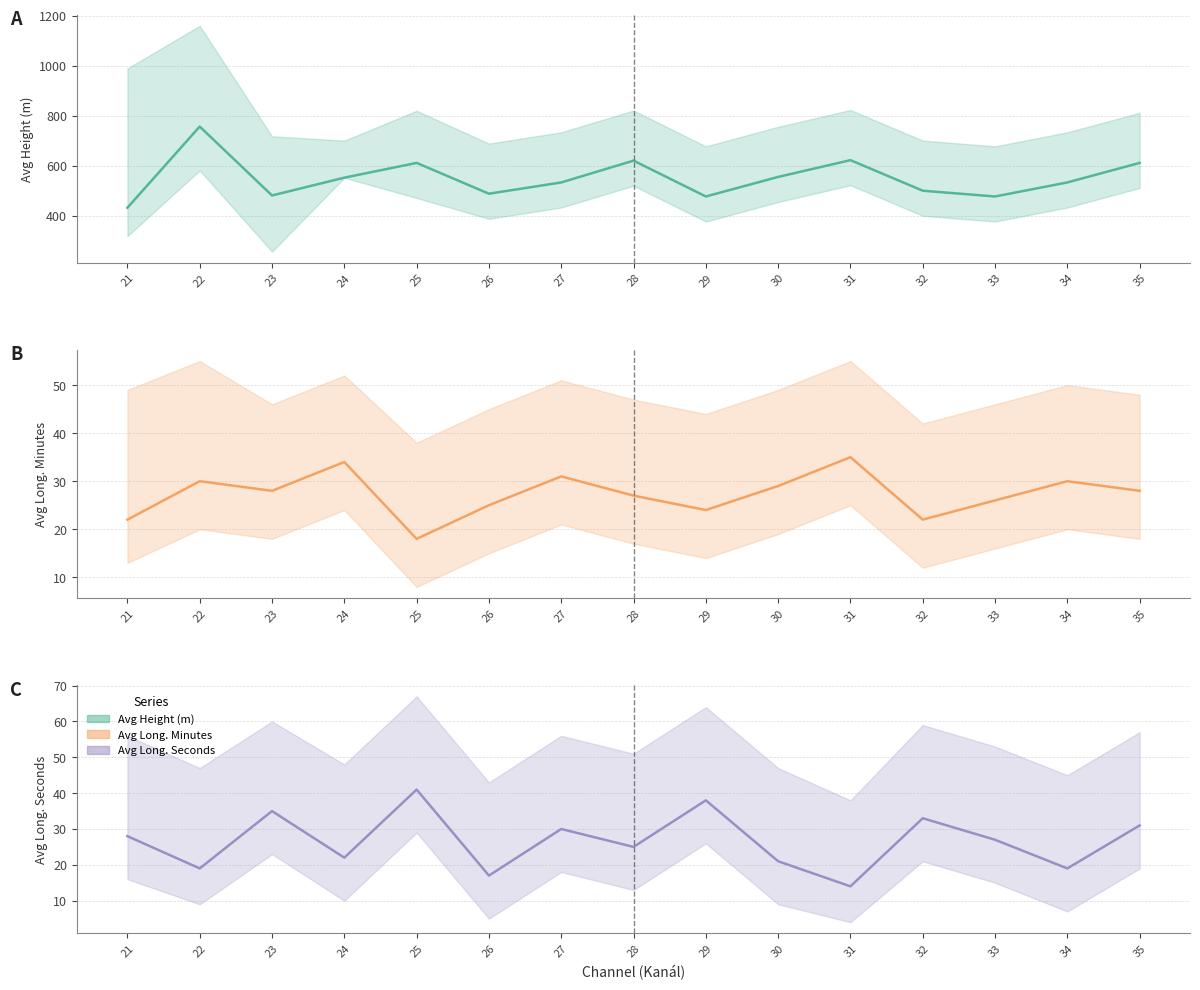

At which label is Avg Zem. delka minuty (mid) closest to 26?

33